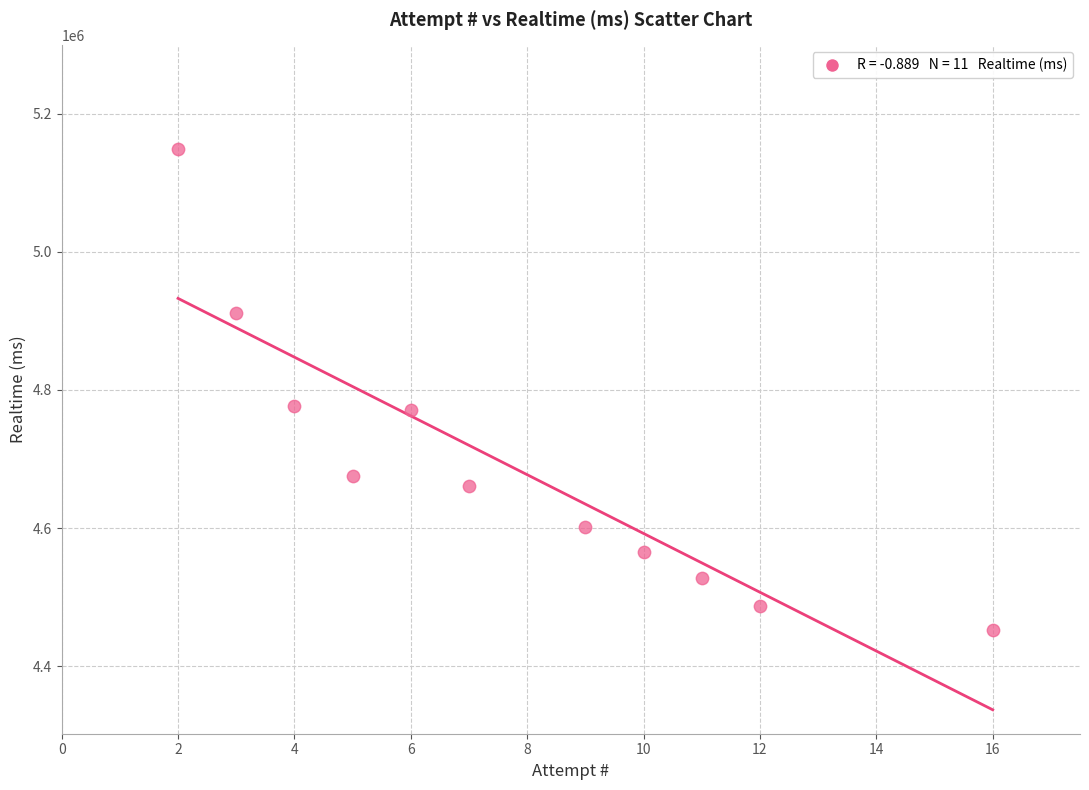

What is the average Y value?

4688968